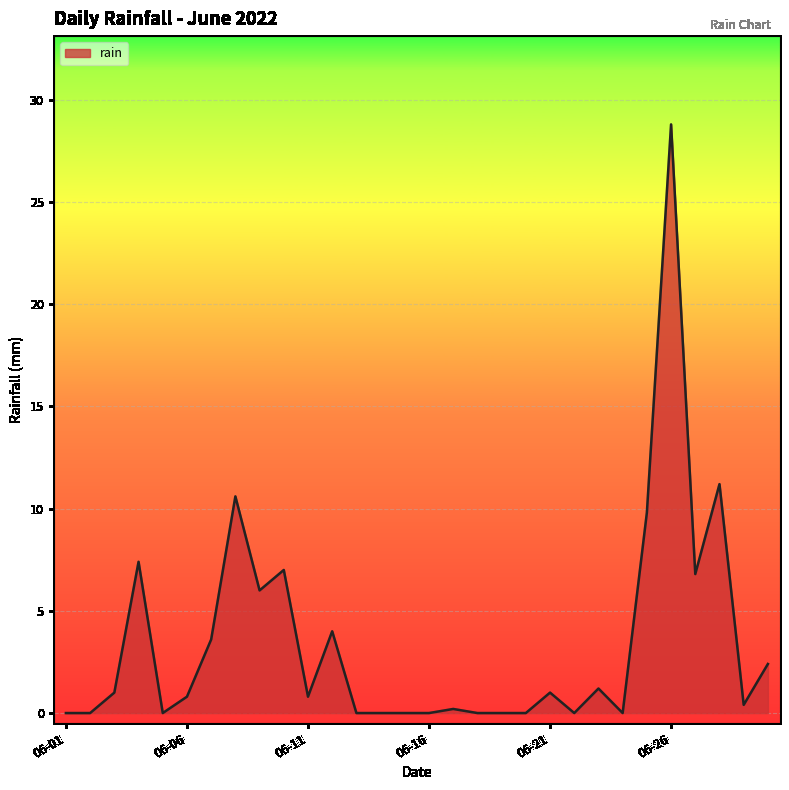

What is the maximum value shown in the chart?

28.8